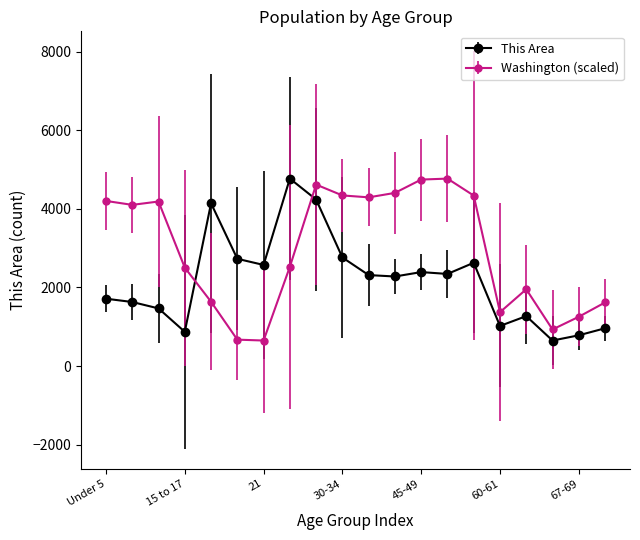

After their last crossing, which series has the higher values: This Area or Washington (scaled)?

Washington (scaled)